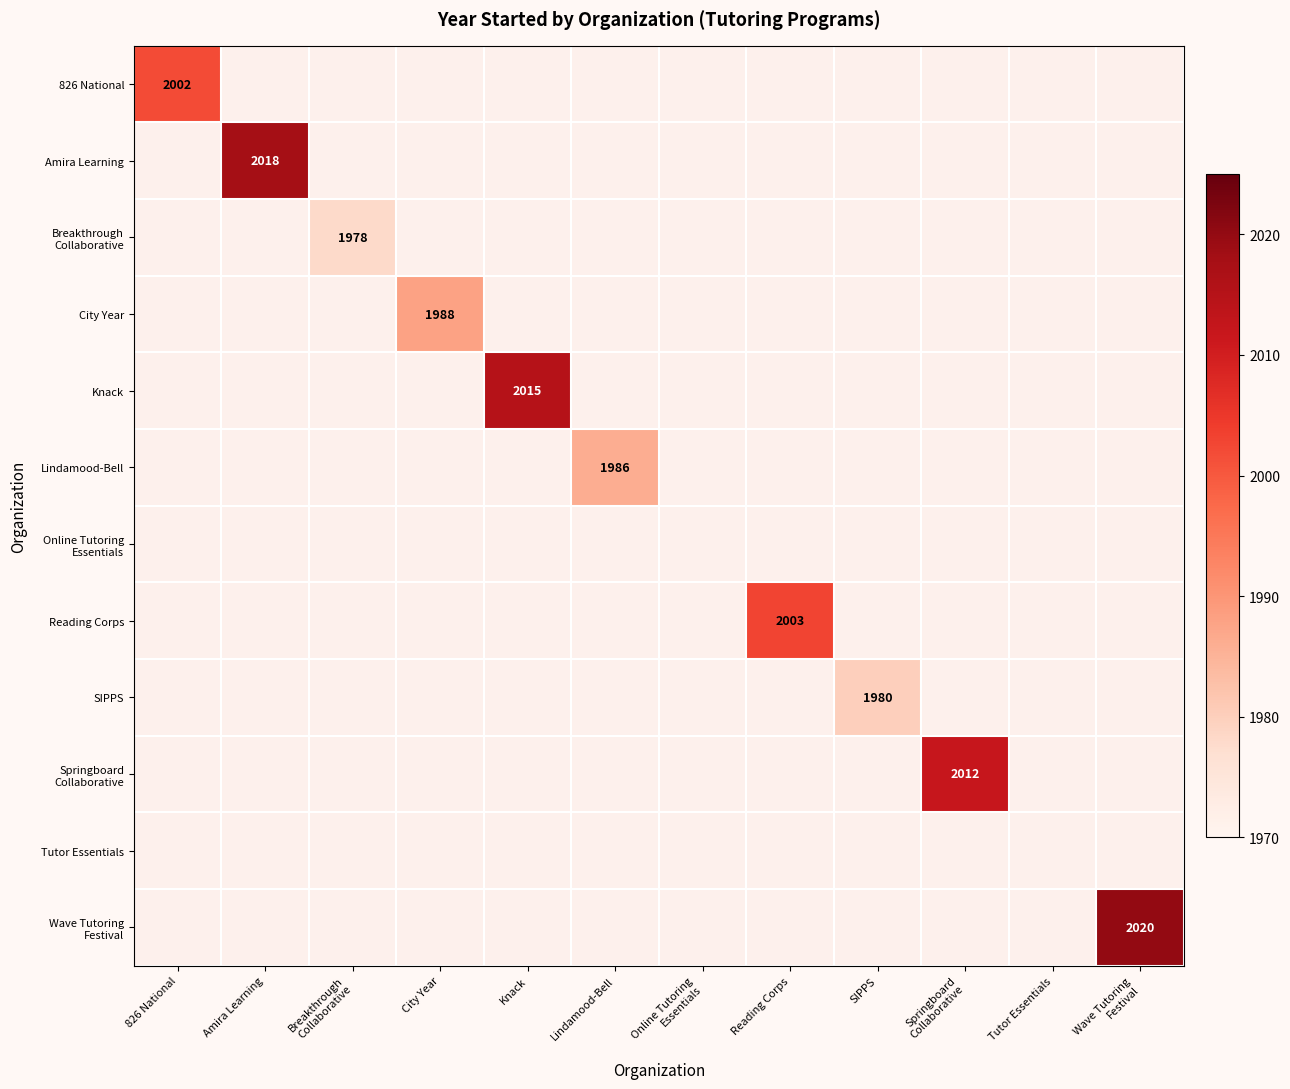

Which series changed the most between 826 National and Amira Learning?

Amira Learning